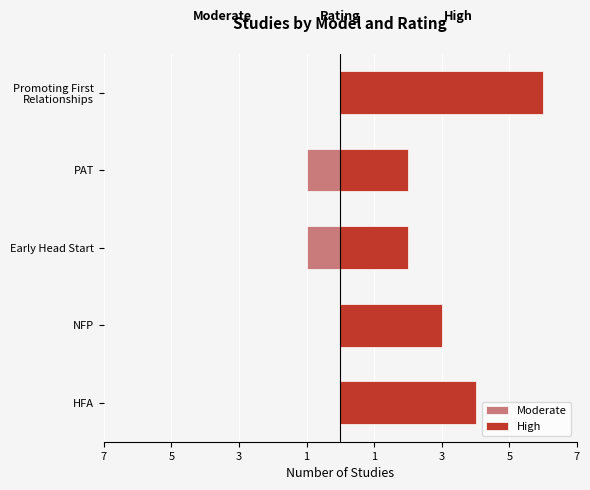

What is the sum of all High values?

17